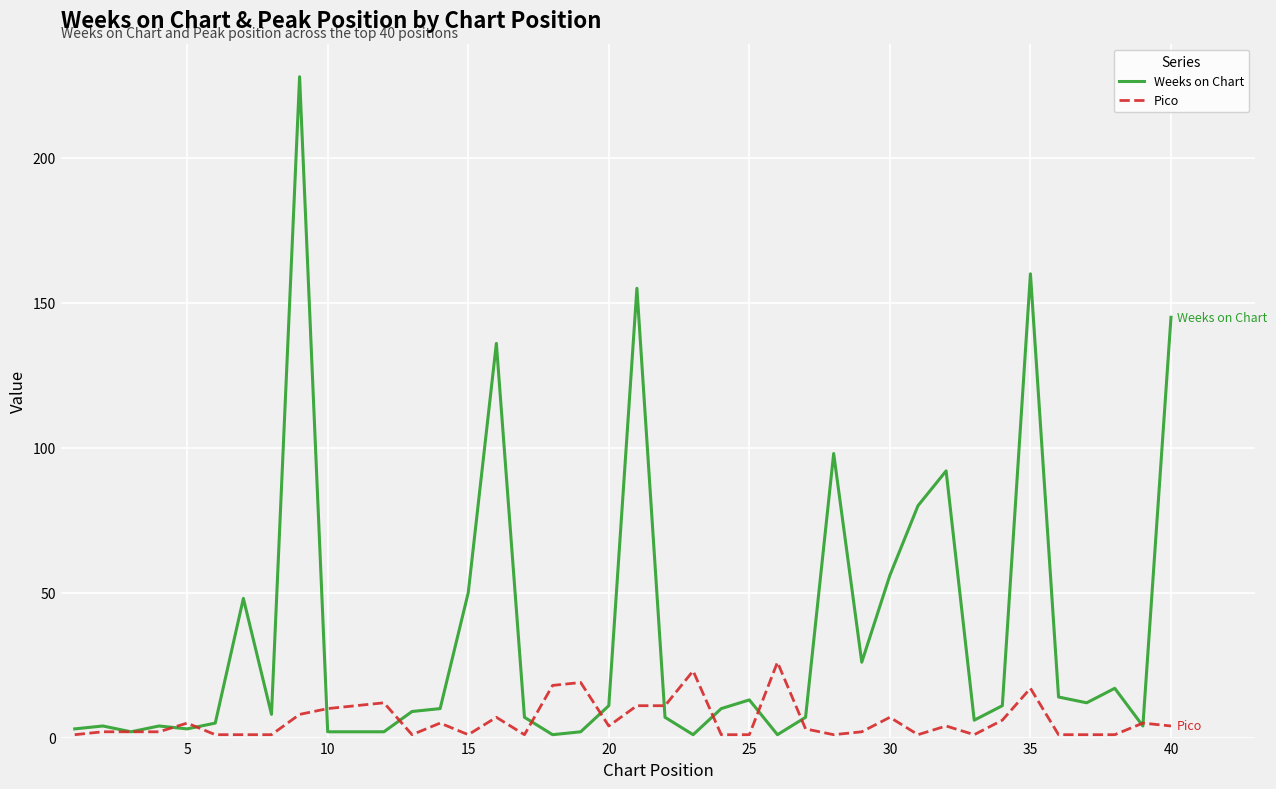

List the series in order of their overall mean, highest first.

Weeks on Chart, Pico